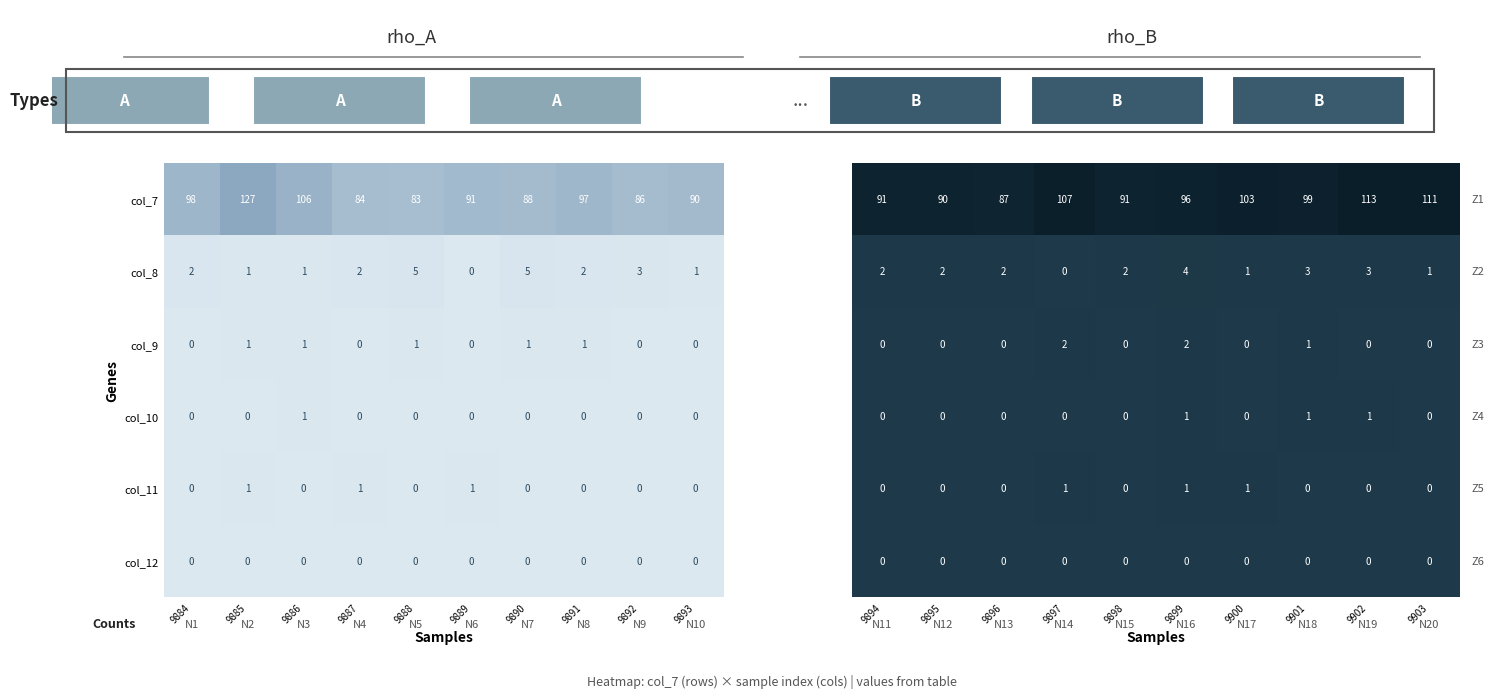

Which category has the lowest value in the col_7 series?

9888